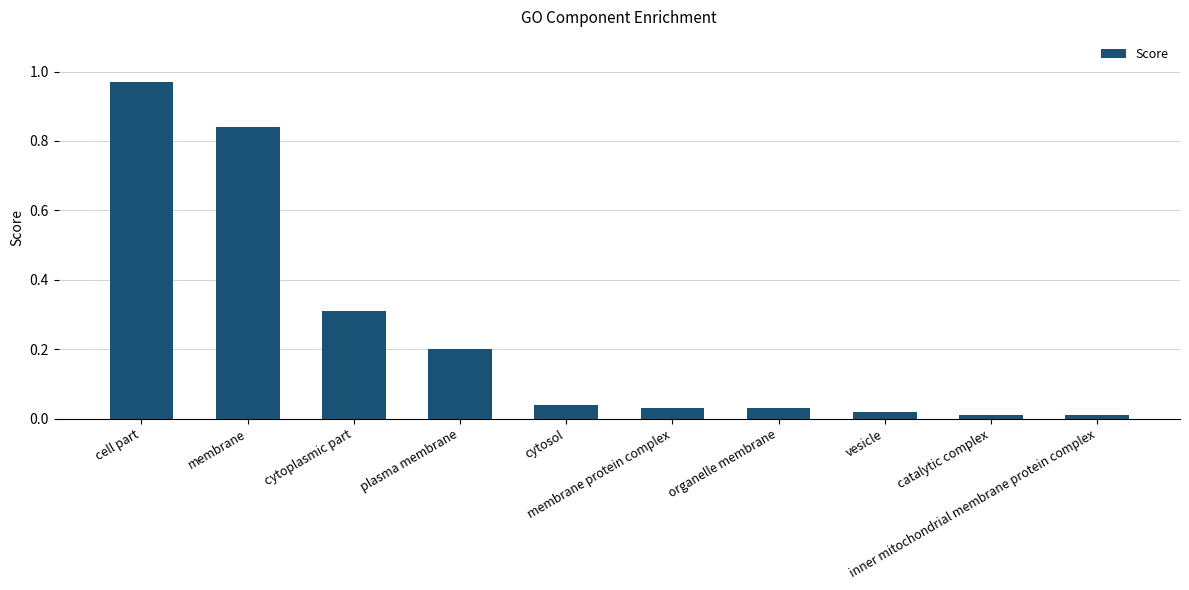

What is the sum of all values?

2.5